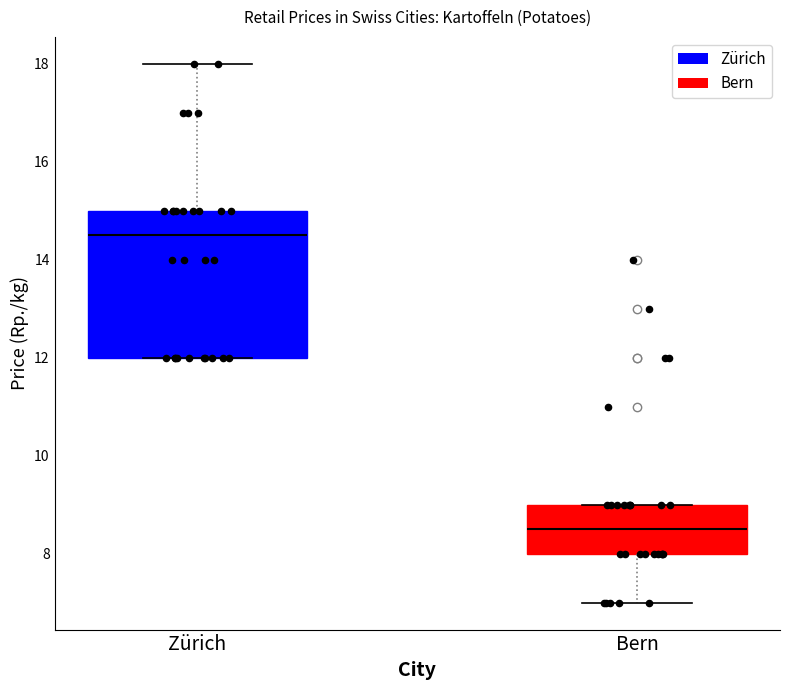

Reading left to right, read every box against the y-axis: the position of its median line, the range the box covers, and the ends of its whiskers. The values are not printed on the chart, so give them approximately, as read against the axis.

Zürich: median 14.6, box 12.0 to 15.0, whiskers 12.0 to 18.0
Bern: median 8.6, box 8.0 to 9.0, whiskers 7.0 to 9.0